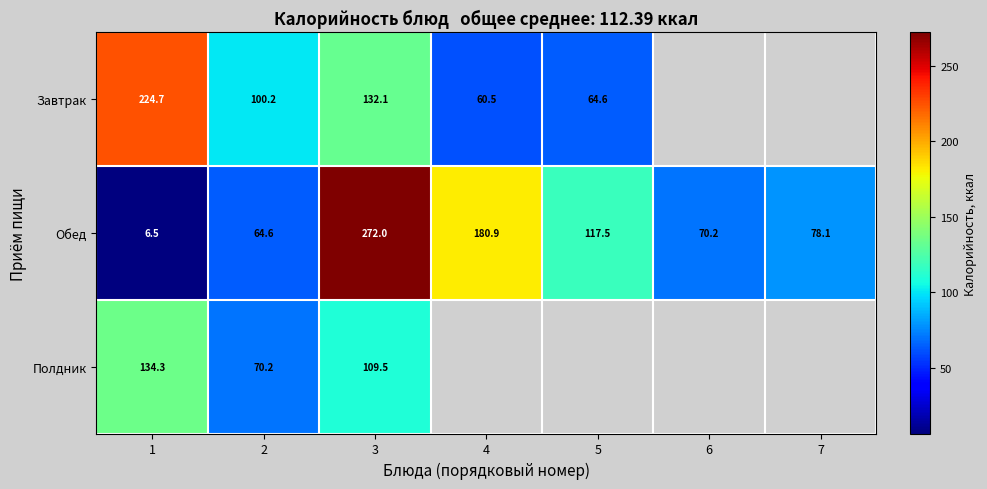

The Завтрак series shows 109.7 at 5. True or false?

False